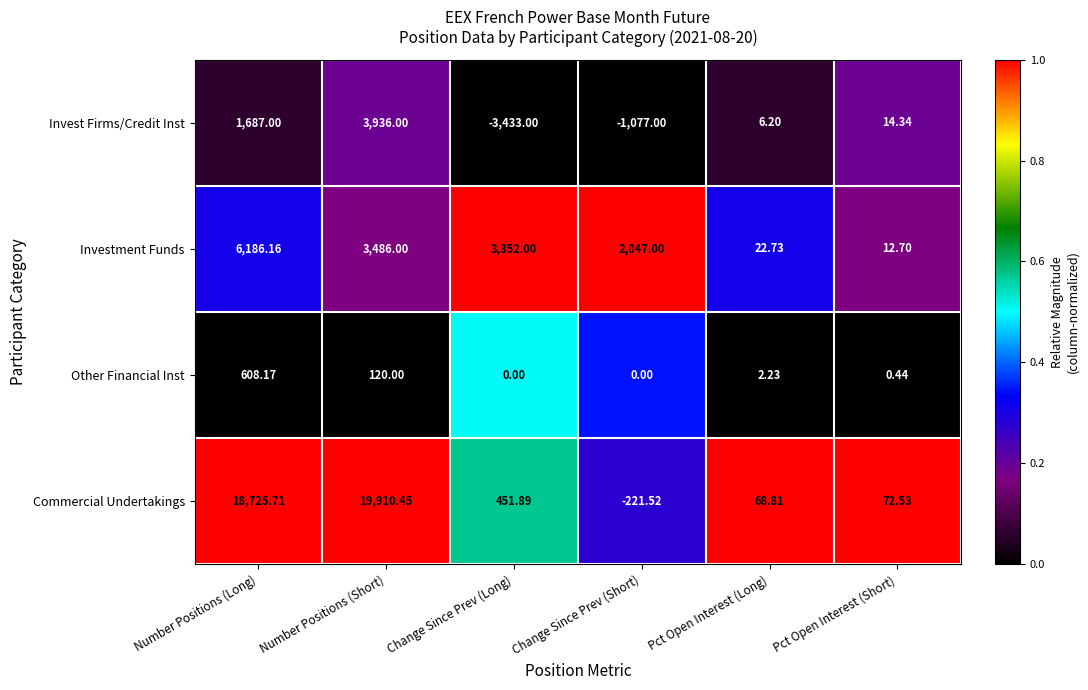

Which series has the widest spread of values?

Commercial Undertakings